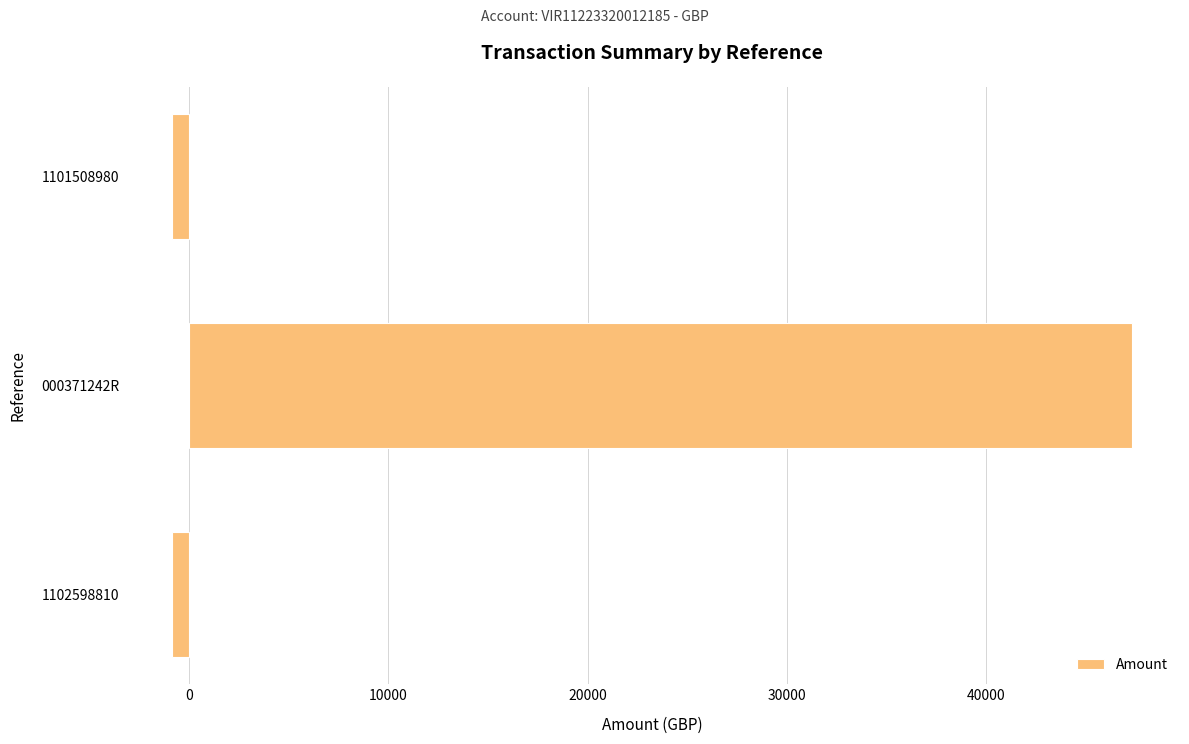

Reading bottom to top, what are all the values shown in this chart?

1102598810=-880.0	000371242R=47345.9	1101508980=-880.0